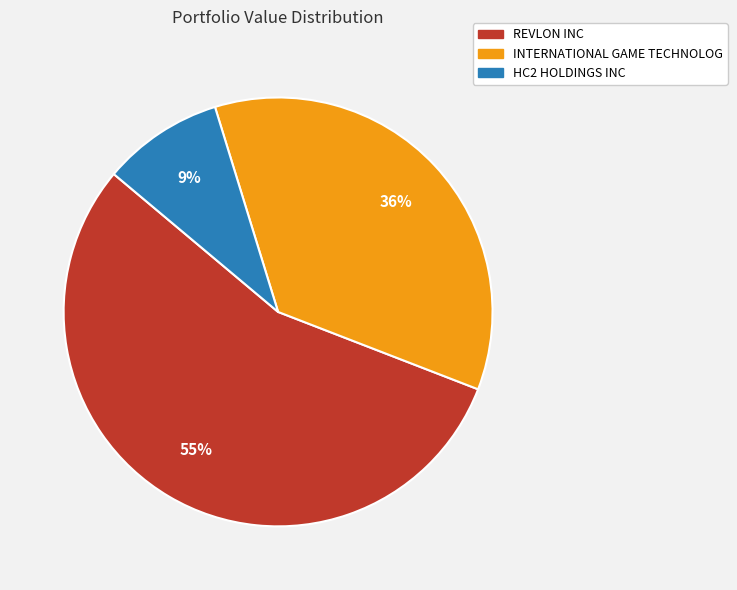

Count the number of slices in the pie.

3